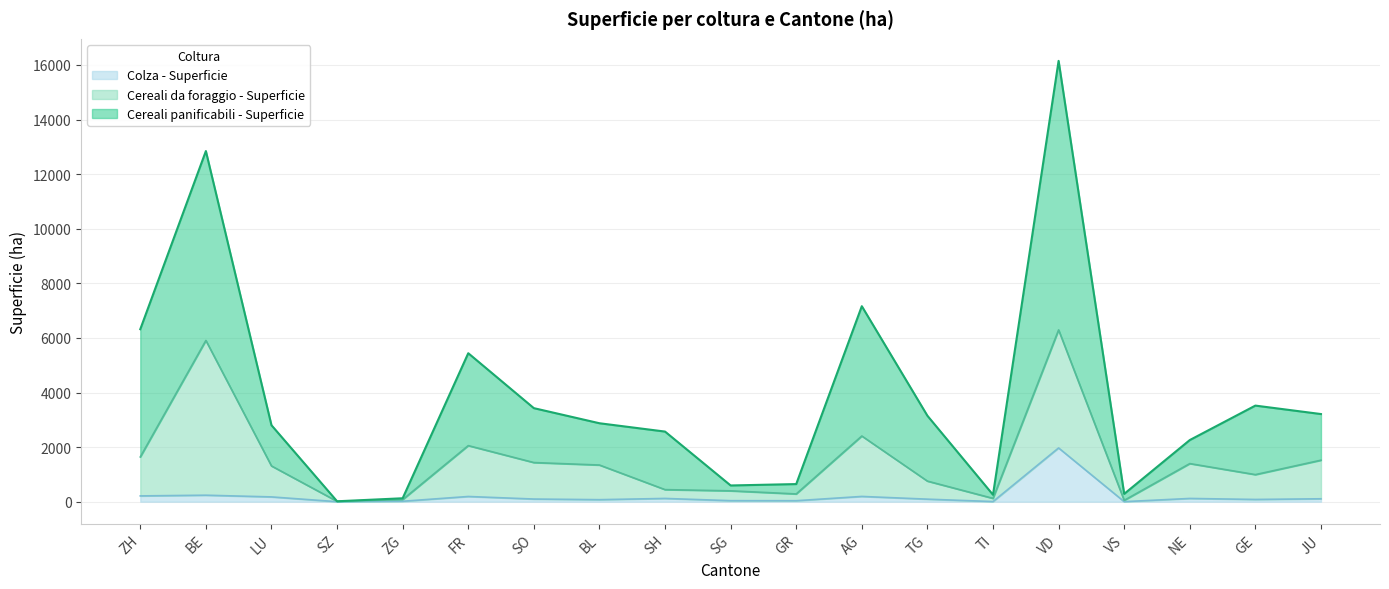

At how many categories does at least one series exceed 4734?

5